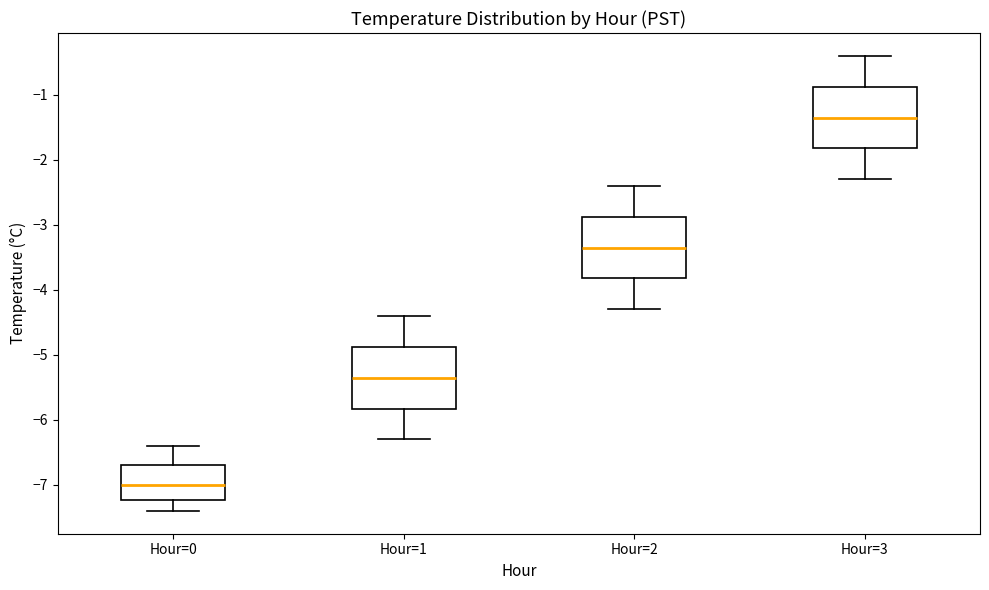

Reading left to right, read every box against the y-axis: the position of its median line, the range the box covers, and the ends of its whiskers. The values are not printed on the chart, so give them approximately, as read against the axis.

Hour=0: median -7.0, box -7.2 to -6.7, whiskers -7.4 to -6.4
Hour=1: median -5.3, box -5.8 to -4.9, whiskers -6.3 to -4.4
Hour=2: median -3.3, box -3.8 to -2.9, whiskers -4.3 to -2.4
Hour=3: median -1.3, box -1.8 to -0.9, whiskers -2.3 to -0.4